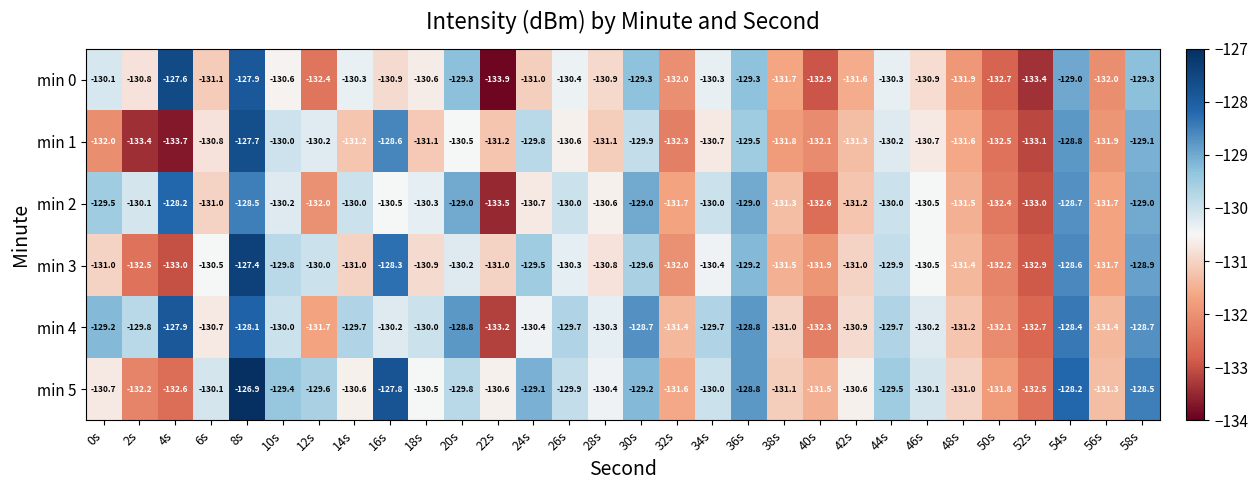

At how many categories does at least one series exceed -129?

8